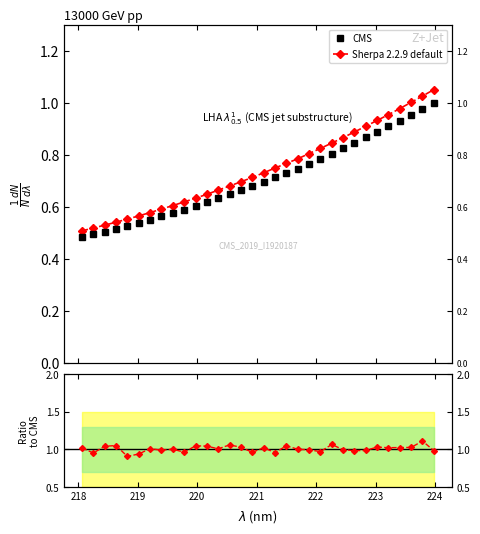

What is the difference between the second highest and minimum values in the CMS series?

0.5